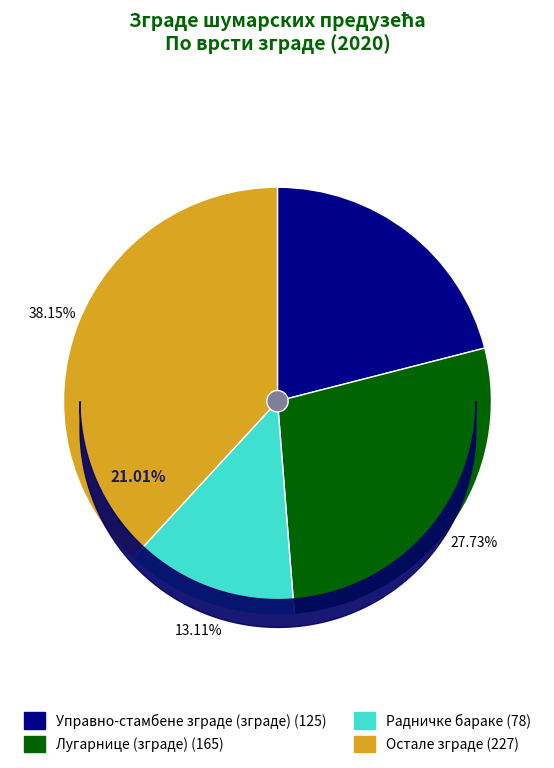

What percentage is the Радничке бараке slice, to the nearest percent?

13%